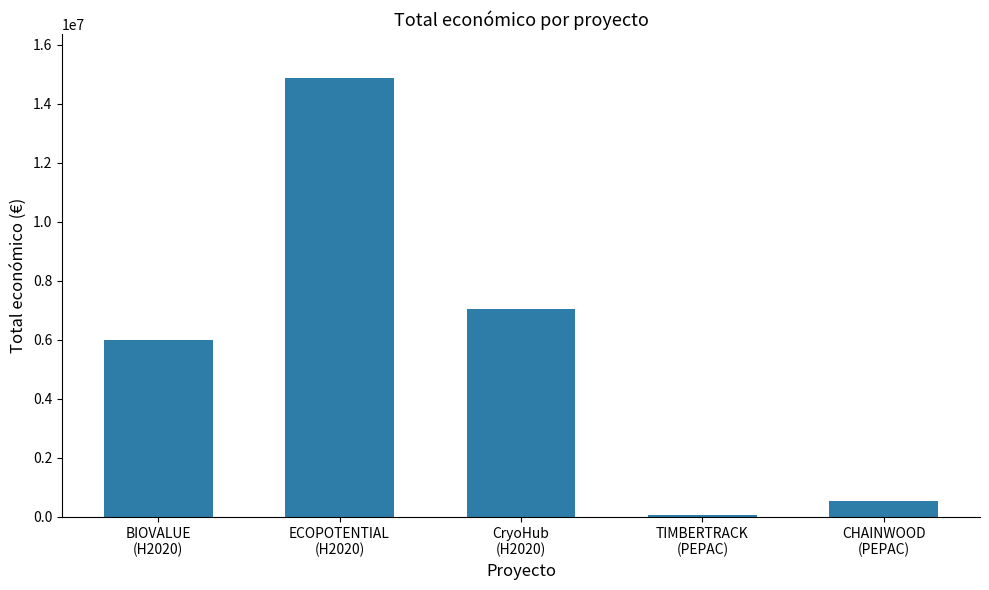

What value does the data have at BIOVALUE
(H2020)?

5993562